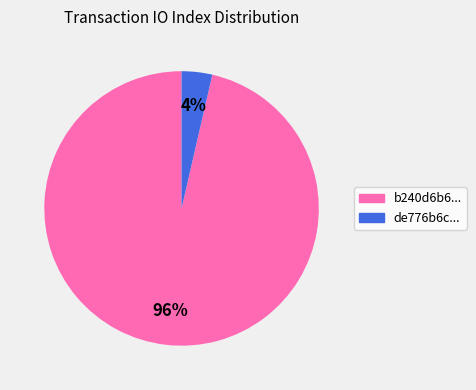

Is there a majority slice in this chart?

Yes